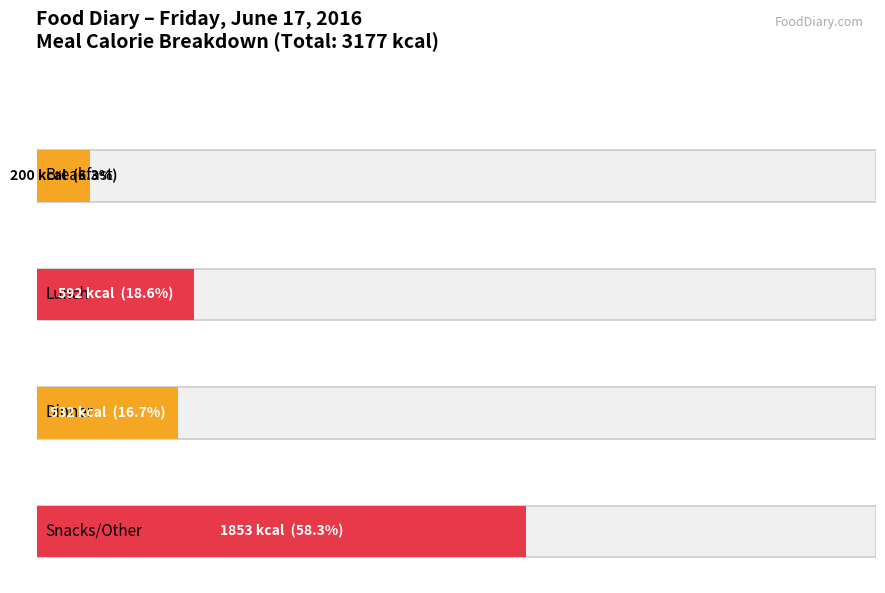

At which label does the data first exceed 592?

Snacks/Other